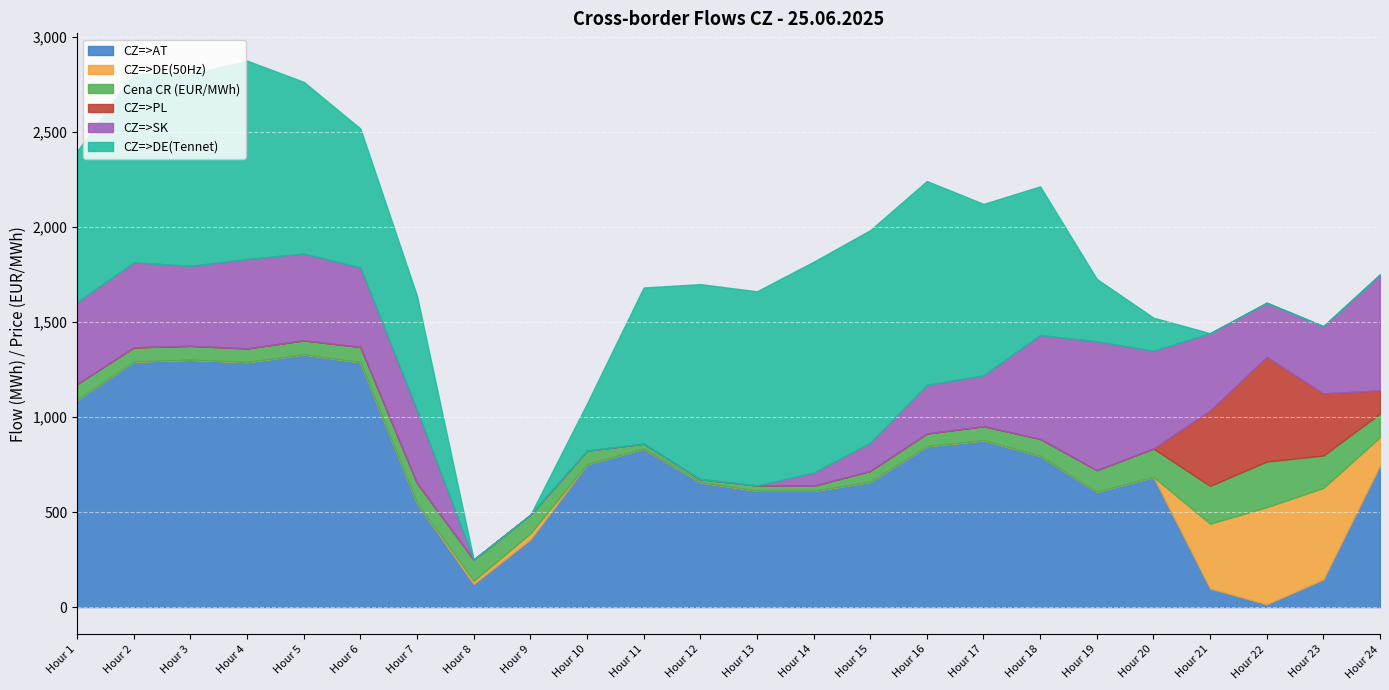

At which category does the chart reach its peak across all series?

5